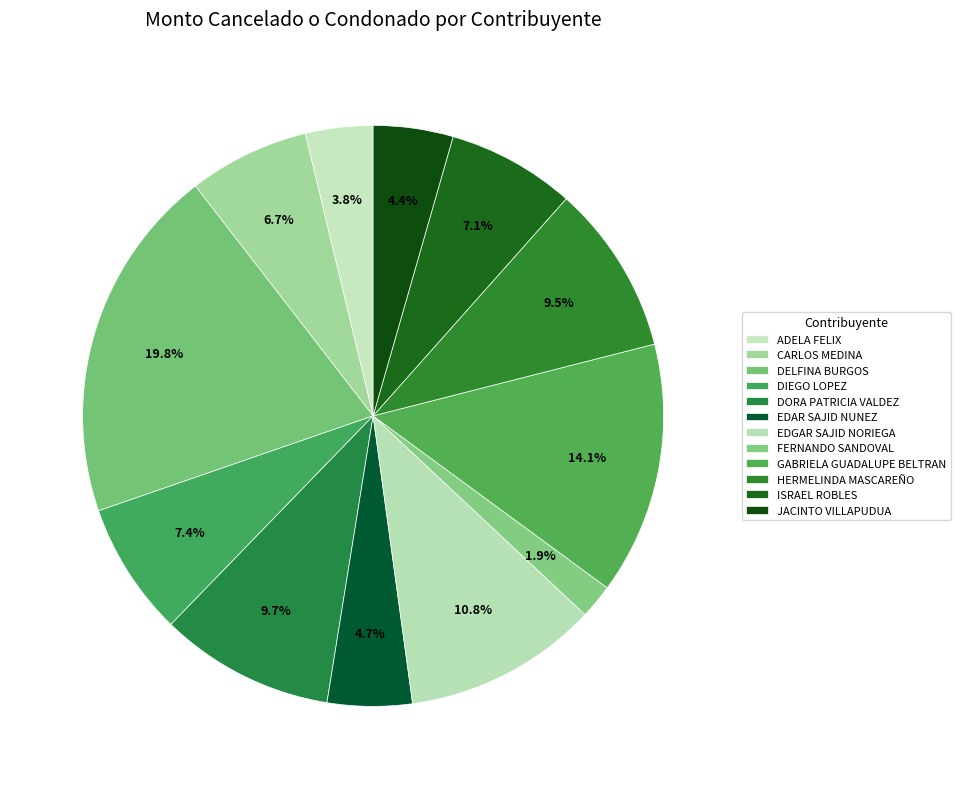

Which category has the biggest portion of the pie?

DELFINA BURGOS